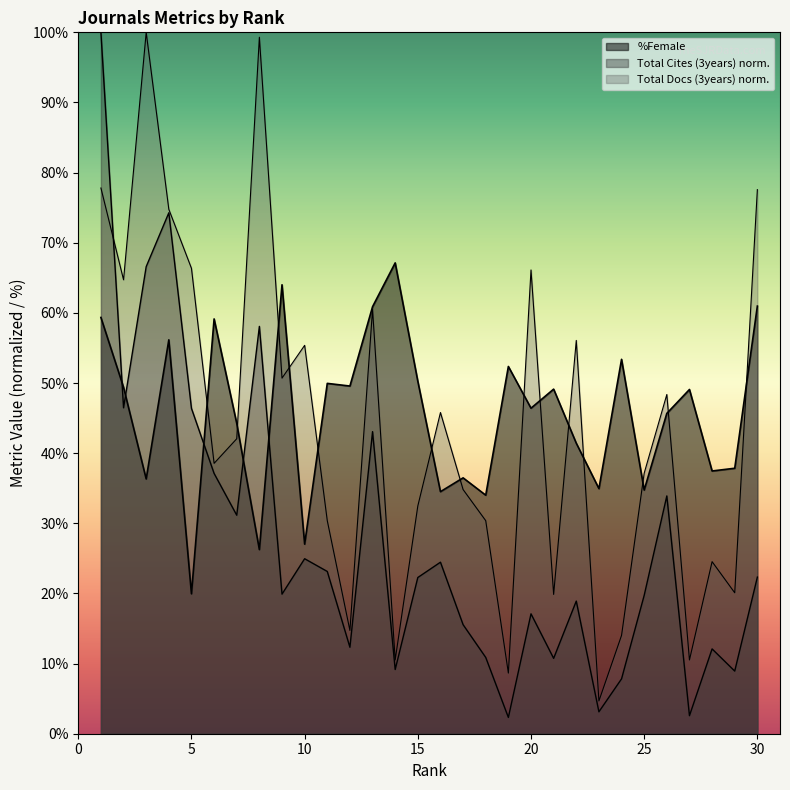

The chart shows a value of 52.4 at 19. True or false?

True